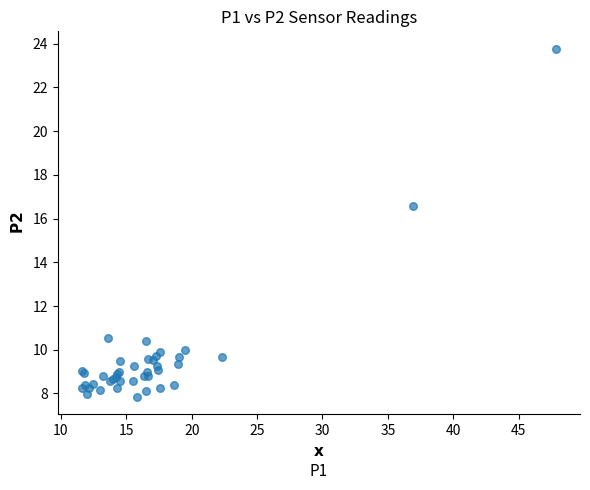

What Y value in the scatter plot is closest to 15?

16.6